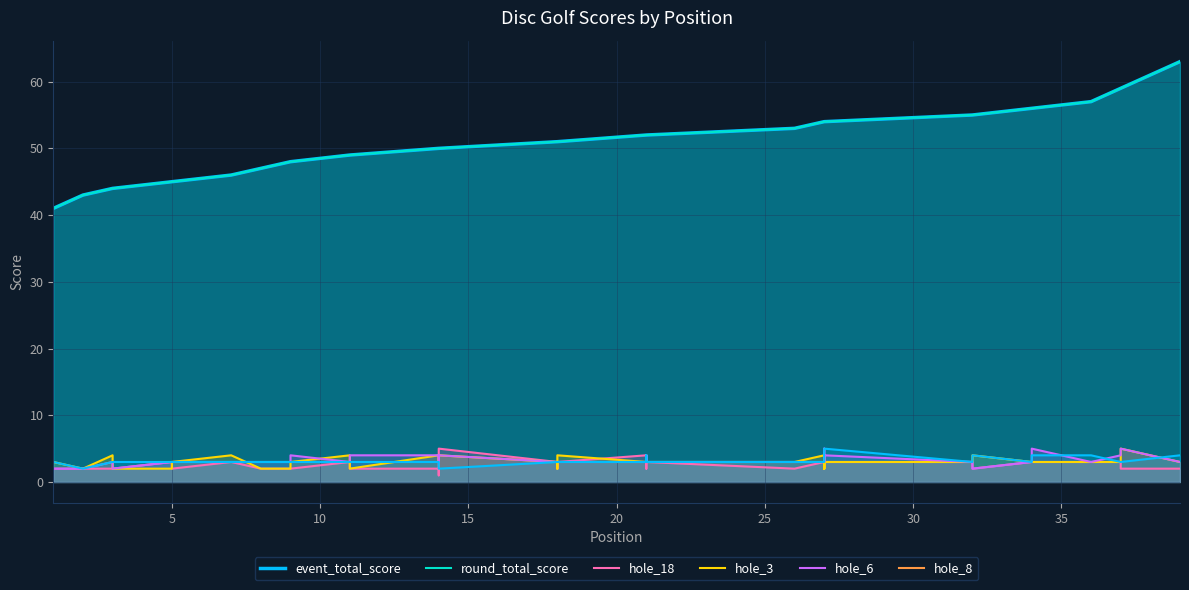

True or false: hole_6 has more than 0 interior local peaks.

True